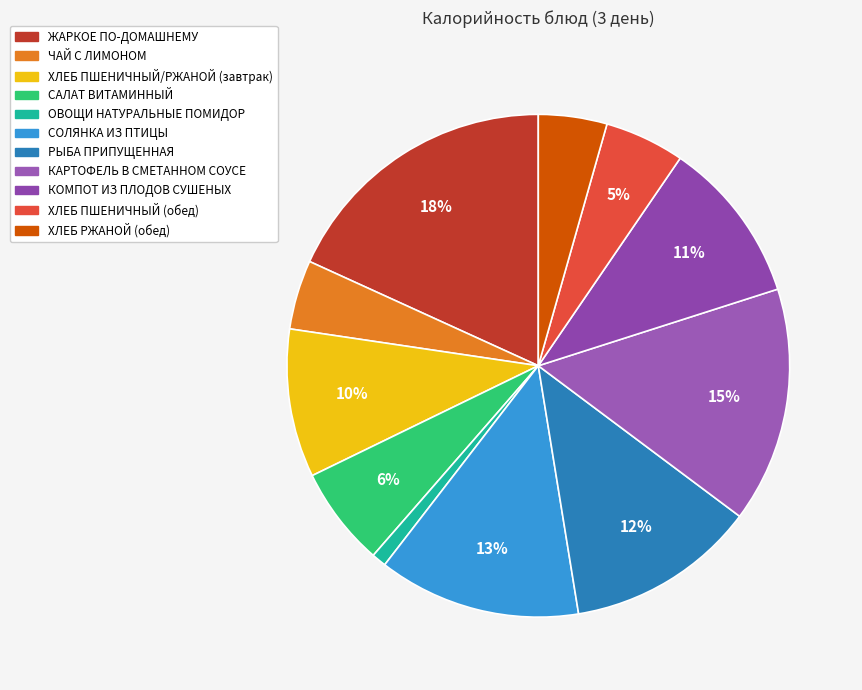

Is it true that ЖАРКОЕ ПО-ДОМАШНЕМУ is 12% of the pie?

False